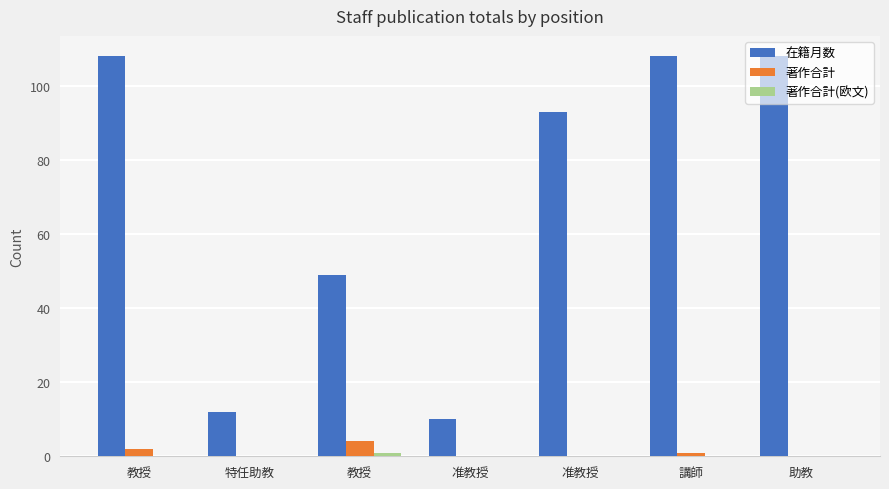

How many categories are shown in the chart?

7